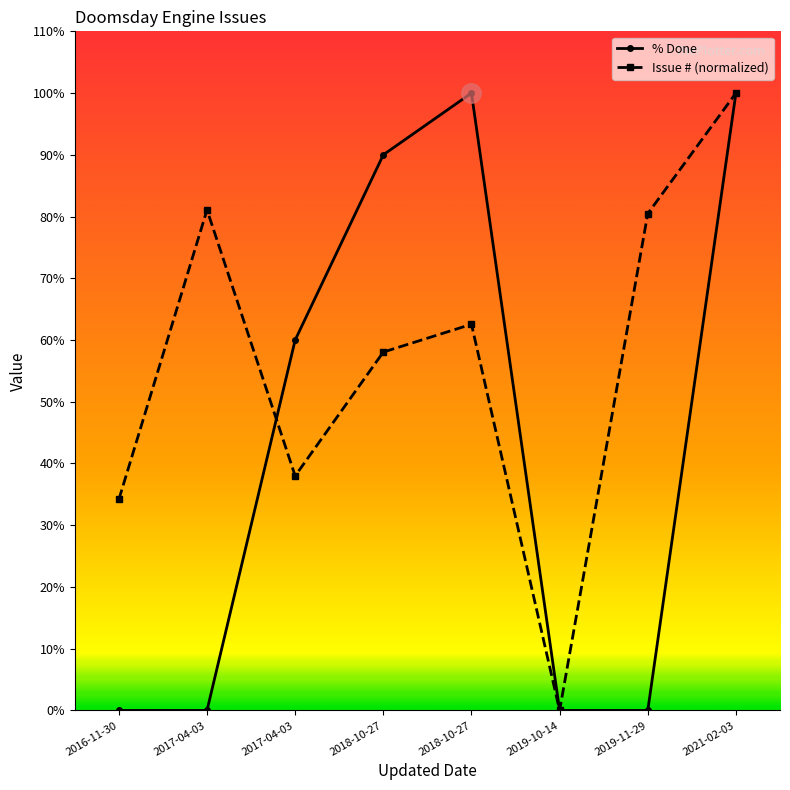

How many lines are shown in the chart?

2